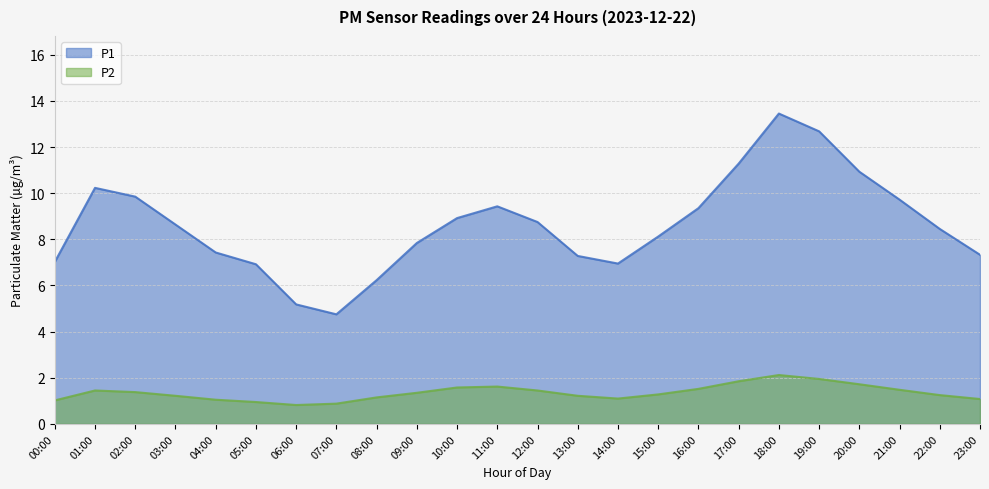

Rank the categories by P1 value from lowest to highest.

07:00, 06:00, 08:00, 05:00, 14:00, 00:00, 13:00, 23:00, 04:00, 09:00, 15:00, 22:00, 03:00, 12:00, 10:00, 16:00, 11:00, 21:00, 02:00, 01:00, 20:00, 17:00, 19:00, 18:00